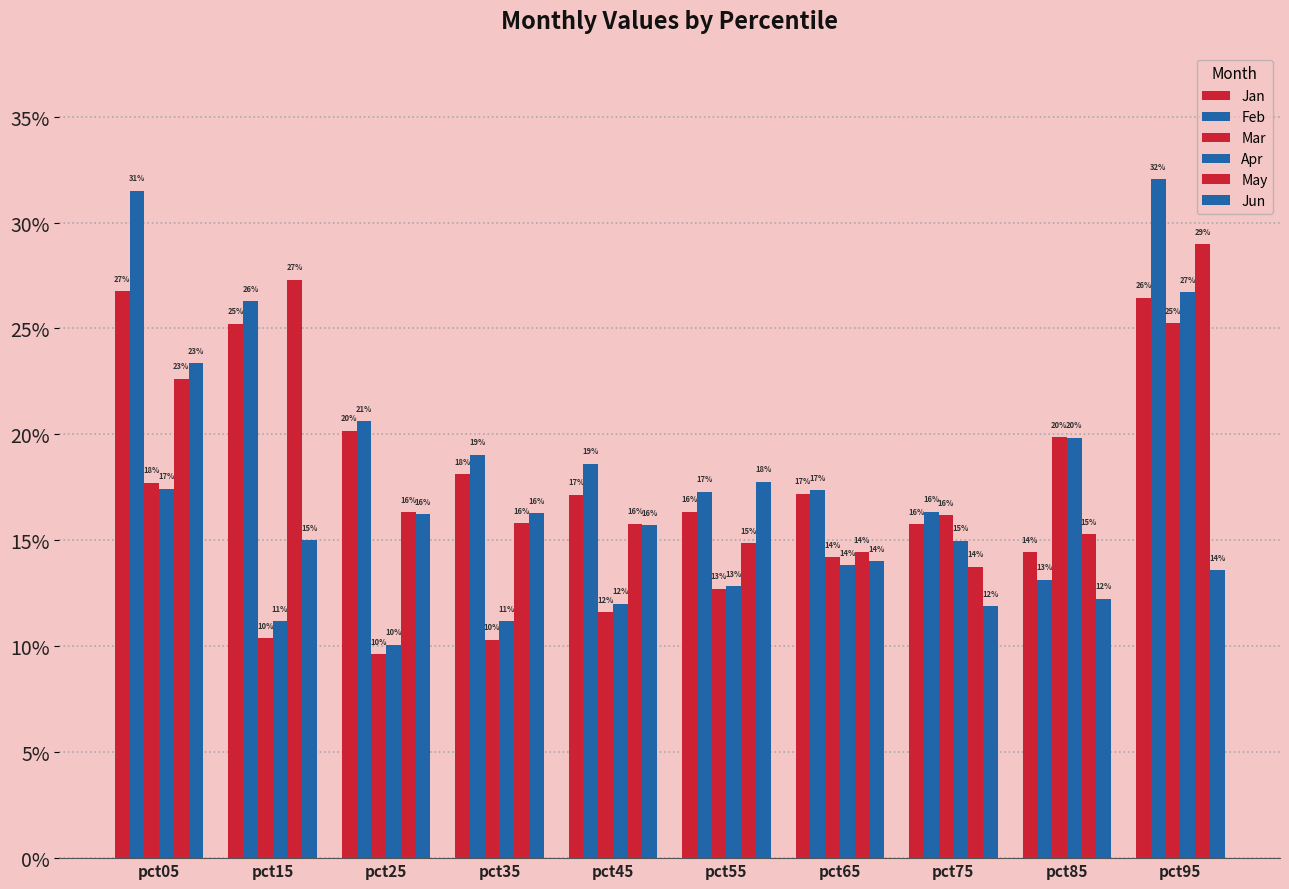

What is the value of the Apr bar at the 7th from the left?

0.1